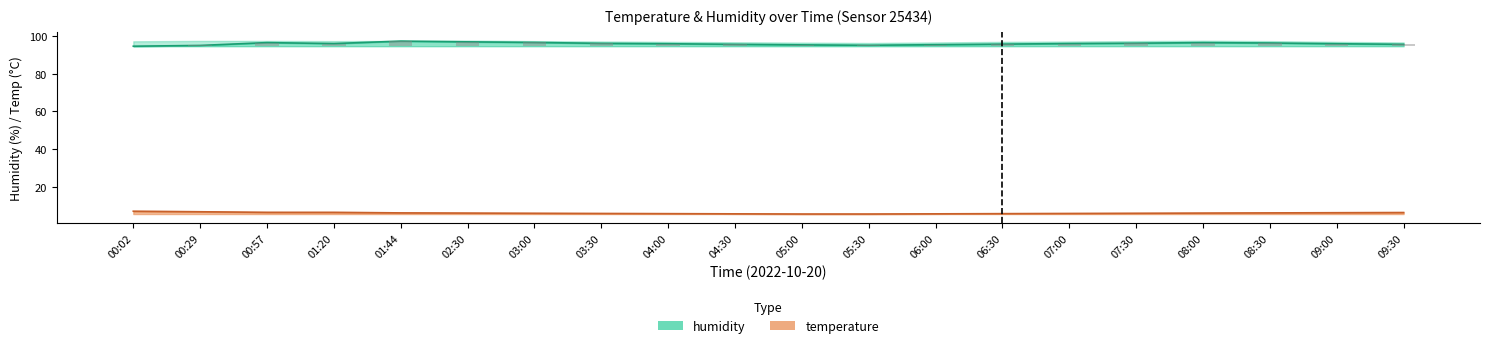

Which has a higher value, 00:29 or 07:30?

07:30